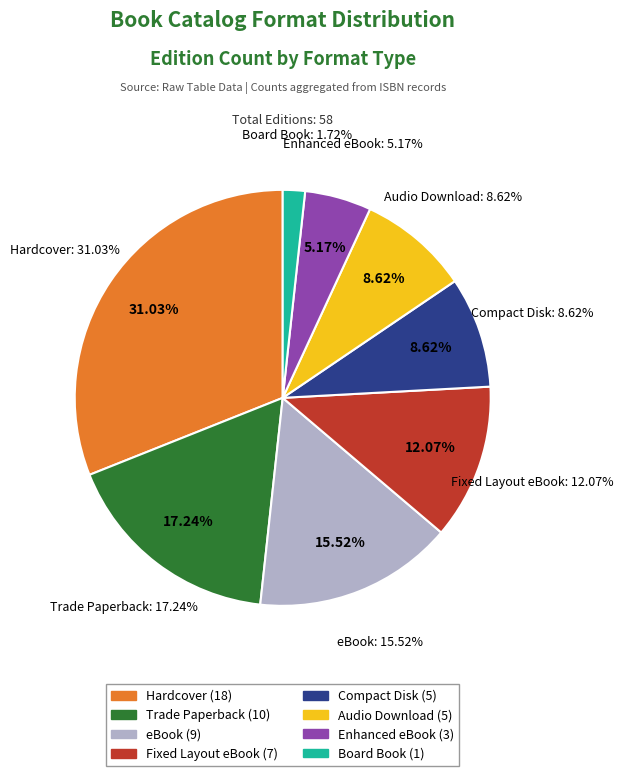

To the nearest percent, what is the combined percentage of Audio Download and Hardcover?

40%